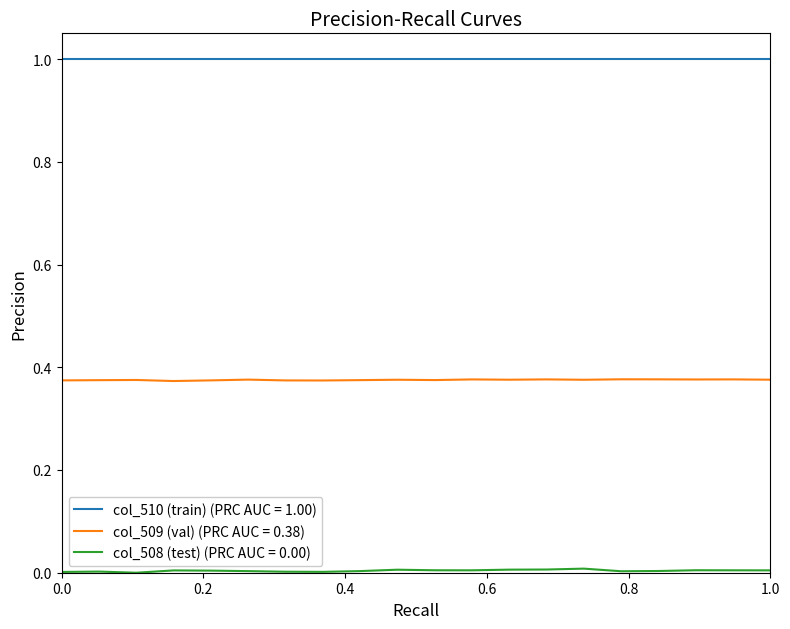

True or false: col_510 (train) (PRC AUC = 1.00) and col_509 (val) (PRC AUC = 0.38) cross at least once.

False